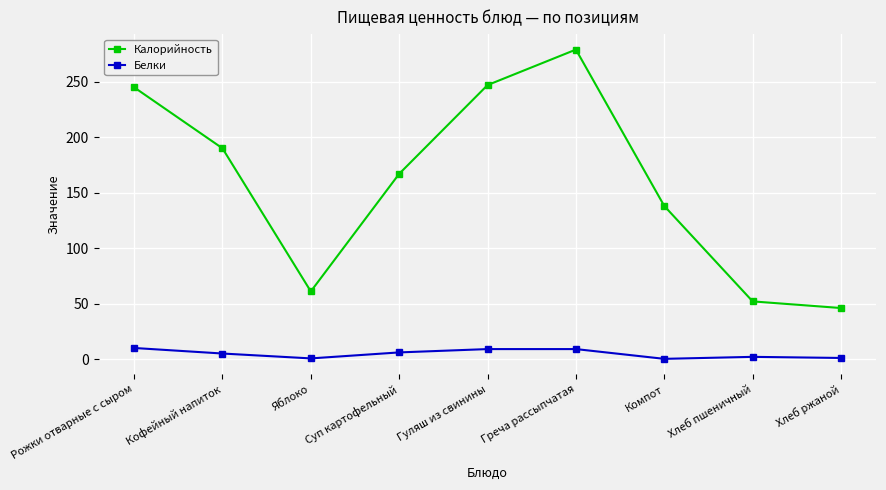

What is the smallest value displayed?

0.2